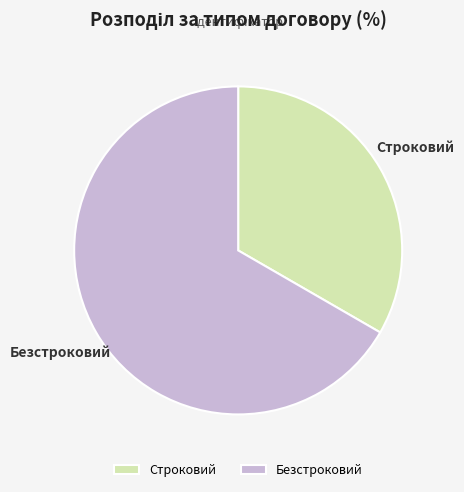

How many segments does this pie chart have?

2